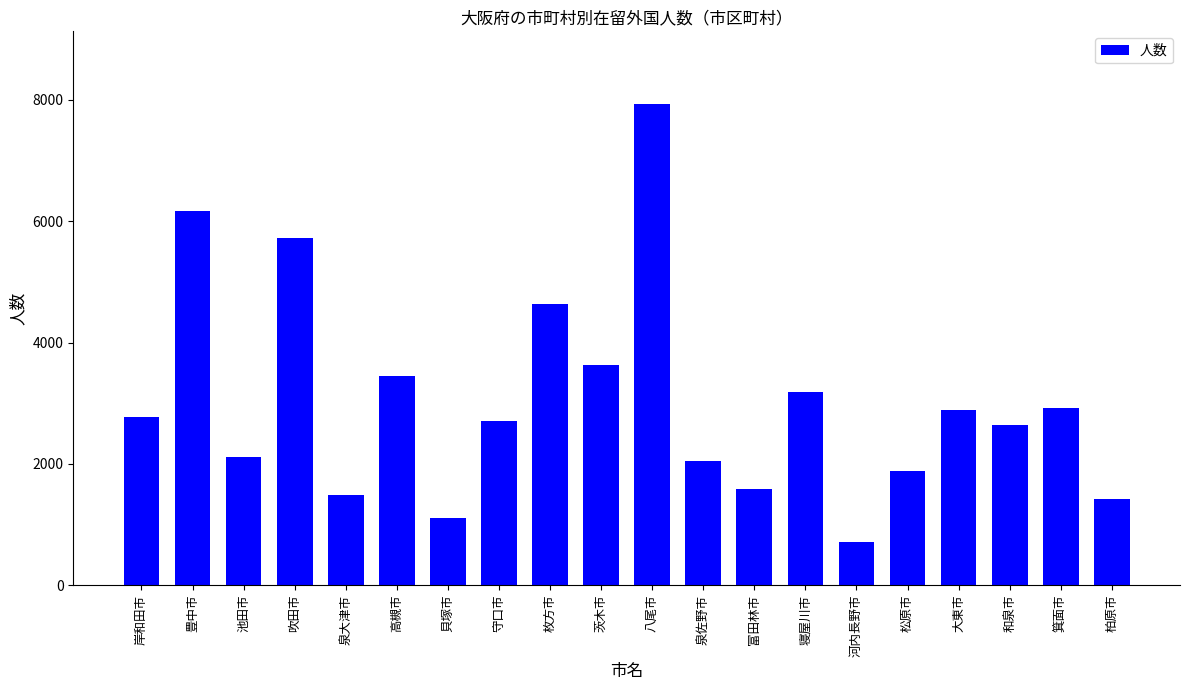

What is the label of the 5th bar from the left?

泉大津市